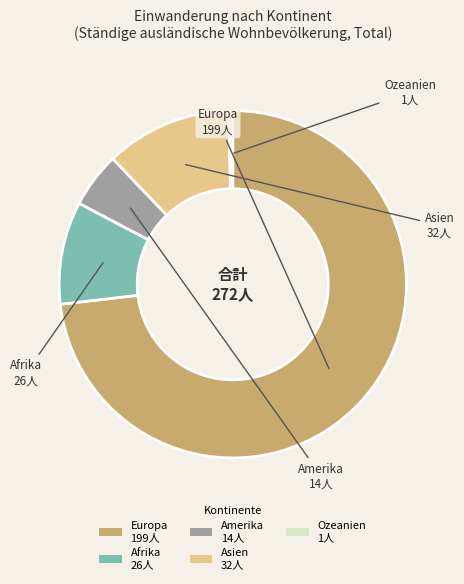

Combined, do Asien and Afrika account for over 50%?

No